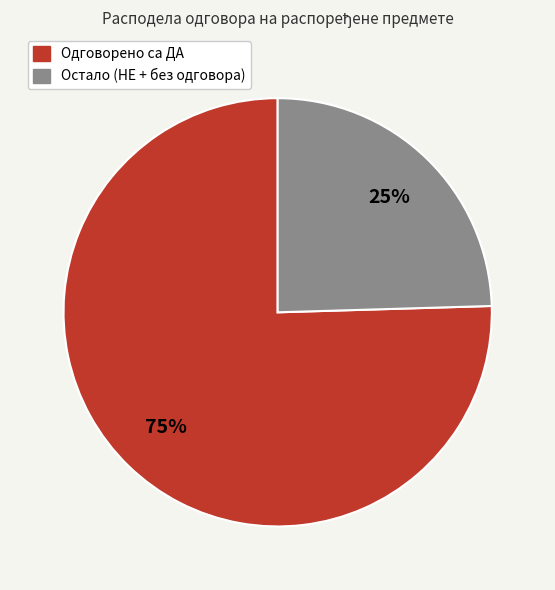

Which slice represents more than half of the pie?

Одговорено са ДА